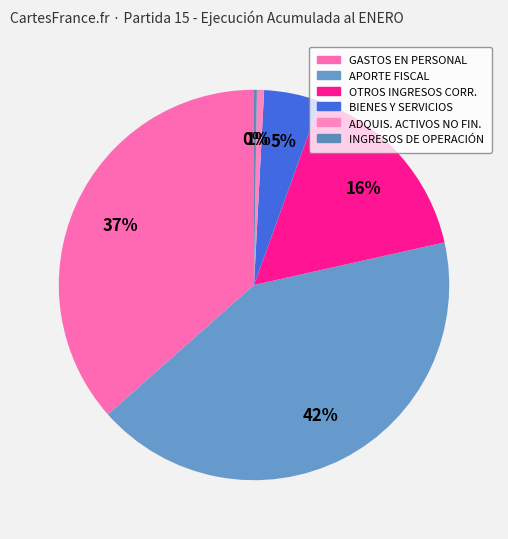

How many segments does this pie chart have?

6